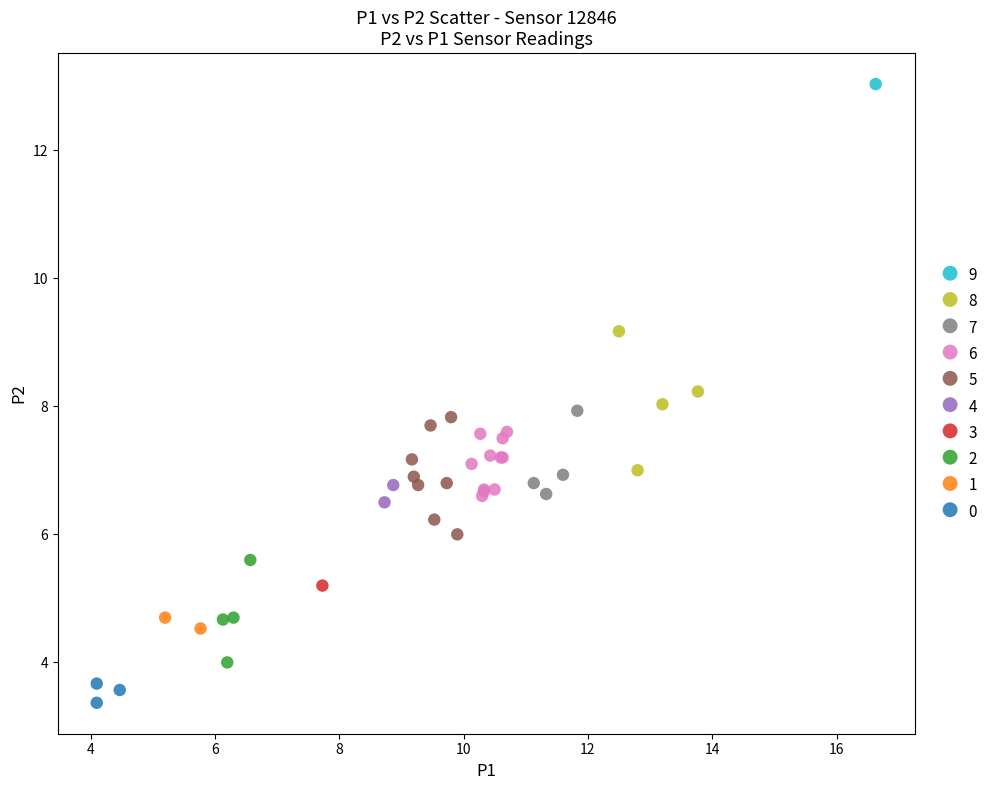

What are all the series names shown in the legend?

9, 8, 7, 6, 5, 4, 3, 2, 1, 0